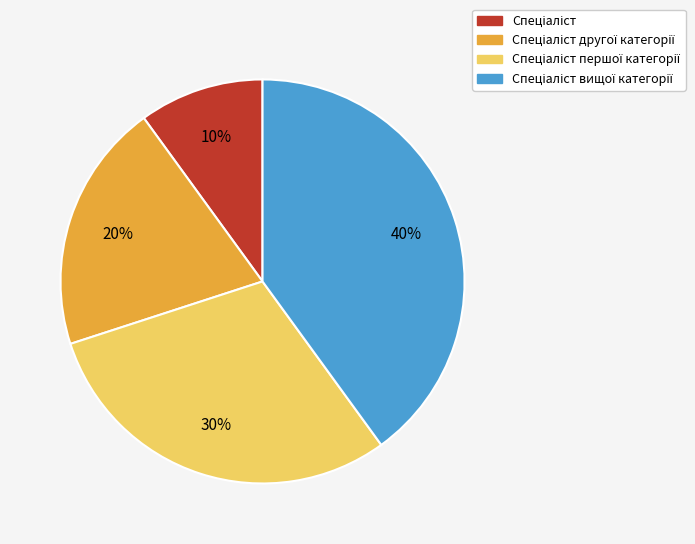

To the nearest percent, what is the difference between the largest and smallest slice percentages?

30%